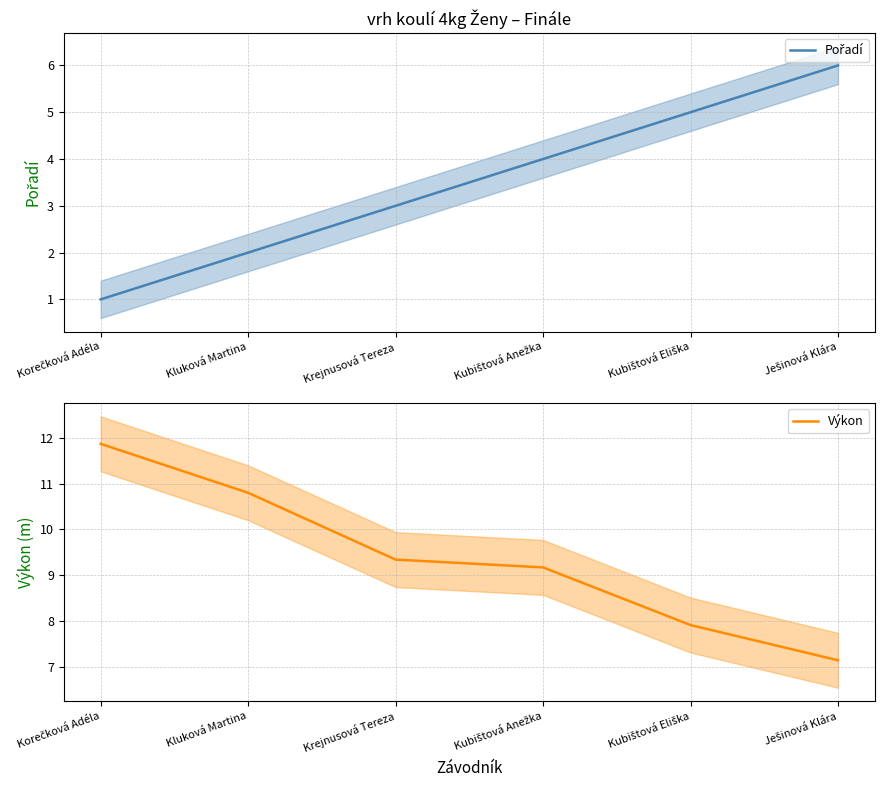

Rank the series at Kubištová Eliška from lowest to highest value.

Pořadí, Výkon